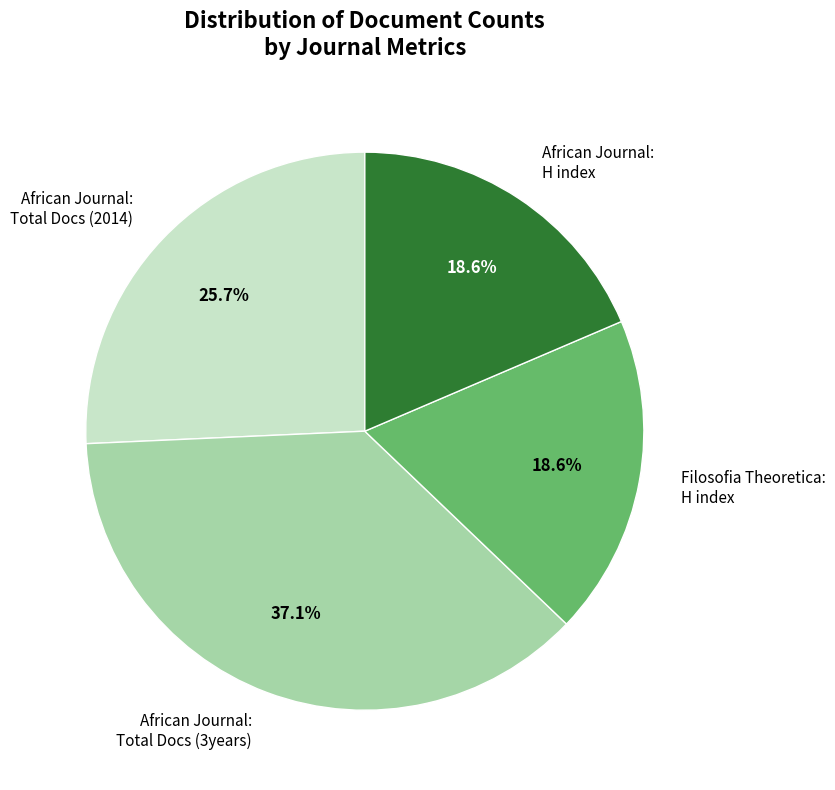

What is the ratio of the value at Filosofia Theoretica: H index to the value at African Journal: H index?

1.0